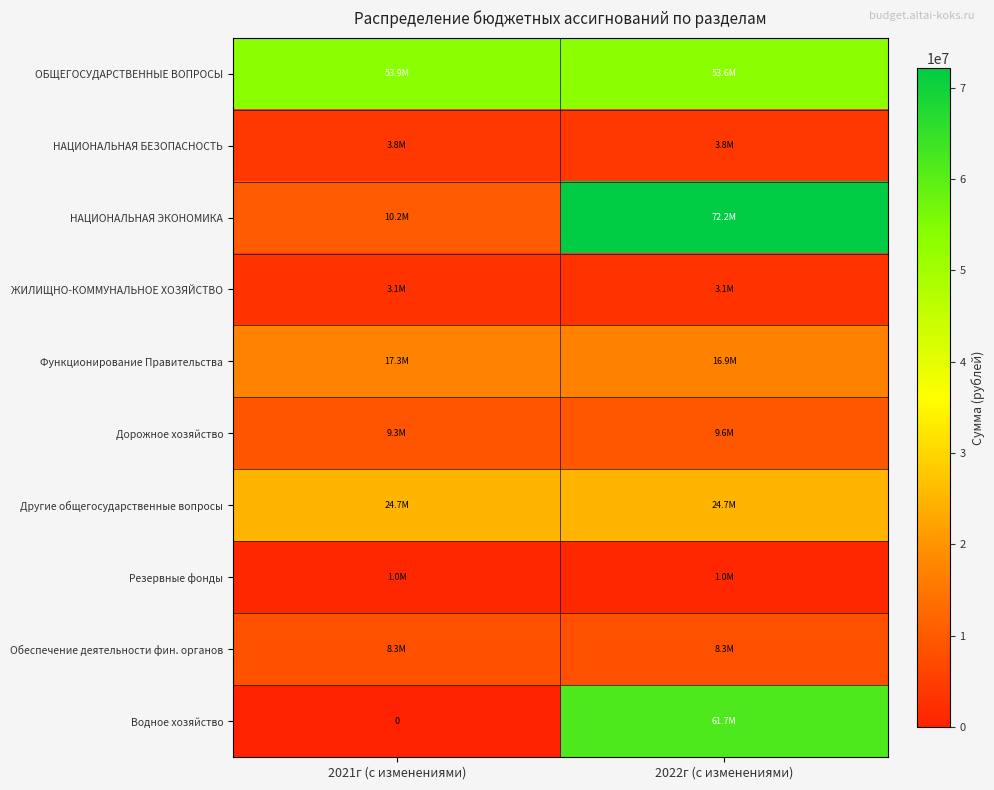

The НАЦИОНАЛЬНАЯ ЭКОНОМИКА series shows 72181667.5 at 2022г (с изменениями). True or false?

True